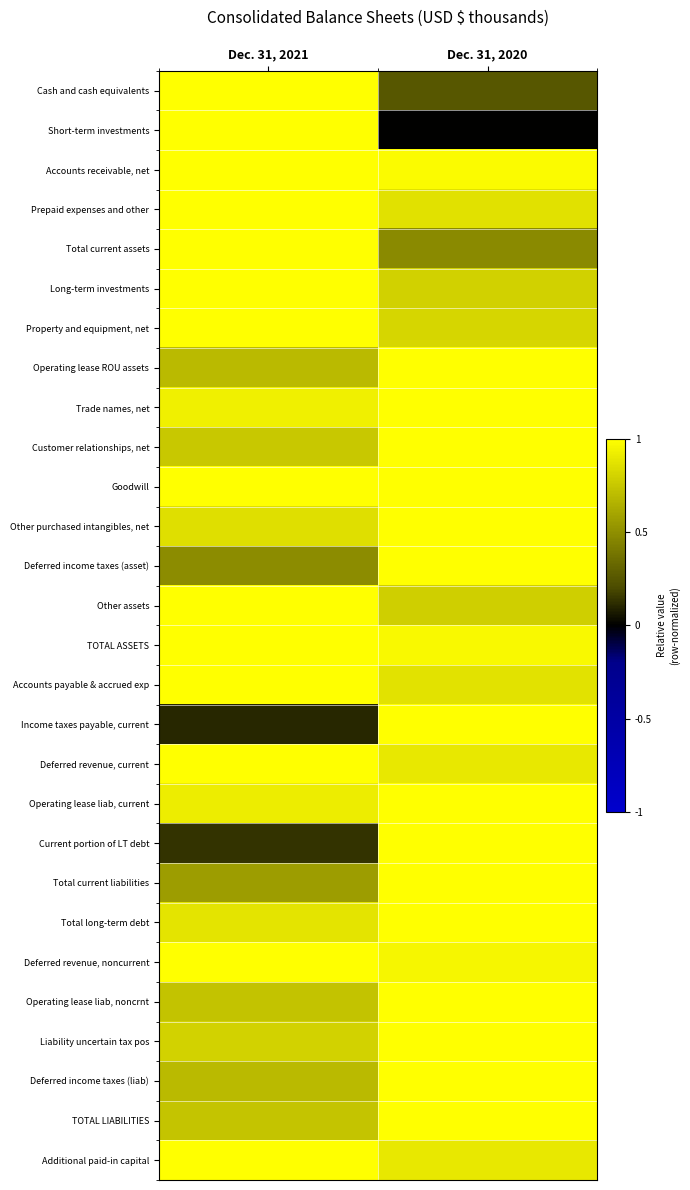

Reading right to left, list all the values displayed in this chart.

Cash and cash equivalents: Dec. 31, 2020=0.3	Dec. 31, 2021=1.0
Short-term investments: Dec. 31, 2020=0.0	Dec. 31, 2021=1.0
Accounts receivable, net: Dec. 31, 2020=1.0	Dec. 31, 2021=1.0
Prepaid expenses and other: Dec. 31, 2020=0.9	Dec. 31, 2021=1.0
Total current assets: Dec. 31, 2020=0.5	Dec. 31, 2021=1.0
Long-term investments: Dec. 31, 2020=0.8	Dec. 31, 2021=1.0
Property and equipment, net: Dec. 31, 2020=0.8	Dec. 31, 2021=1.0
Operating lease ROU assets: Dec. 31, 2020=1.0	Dec. 31, 2021=0.7
Trade names, net: Dec. 31, 2020=1.0	Dec. 31, 2021=0.9
Customer relationships, net: Dec. 31, 2020=1.0	Dec. 31, 2021=0.8
Goodwill: Dec. 31, 2020=1.0	Dec. 31, 2021=1.0
Other purchased intangibles, net: Dec. 31, 2020=1.0	Dec. 31, 2021=0.9
Deferred income taxes (asset): Dec. 31, 2020=1.0	Dec. 31, 2021=0.5
Other assets: Dec. 31, 2020=0.8	Dec. 31, 2021=1.0
TOTAL ASSETS: Dec. 31, 2020=1.0	Dec. 31, 2021=1.0
Accounts payable & accrued exp: Dec. 31, 2020=0.9	Dec. 31, 2021=1.0
Income taxes payable, current: Dec. 31, 2020=1.0	Dec. 31, 2021=0.1
Deferred revenue, current: Dec. 31, 2020=0.9	Dec. 31, 2021=1.0
Operating lease liab, current: Dec. 31, 2020=1.0	Dec. 31, 2021=0.9
Current portion of LT debt: Dec. 31, 2020=1.0	Dec. 31, 2021=0.1
Total current liabilities: Dec. 31, 2020=1.0	Dec. 31, 2021=0.6
Total long-term debt: Dec. 31, 2020=1.0	Dec. 31, 2021=0.9
Deferred revenue, noncurrent: Dec. 31, 2020=1.0	Dec. 31, 2021=1.0
Operating lease liab, noncrnt: Dec. 31, 2020=1.0	Dec. 31, 2021=0.7
Liability uncertain tax pos: Dec. 31, 2020=1.0	Dec. 31, 2021=0.8
Deferred income taxes (liab): Dec. 31, 2020=1.0	Dec. 31, 2021=0.7
TOTAL LIABILITIES: Dec. 31, 2020=1.0	Dec. 31, 2021=0.7
Additional paid-in capital: Dec. 31, 2020=0.9	Dec. 31, 2021=1.0